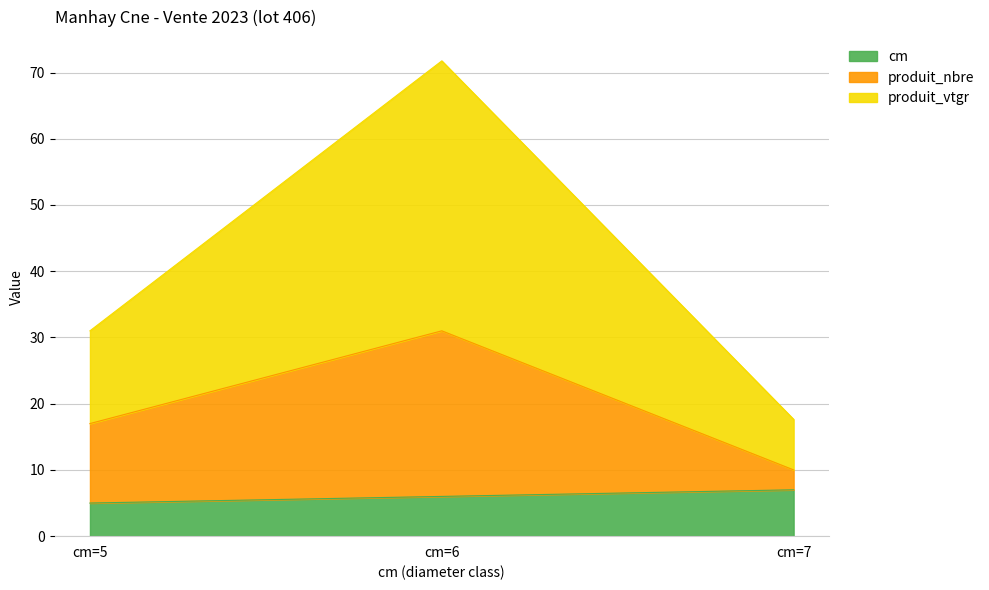

Does the chart have visible grid lines?

Yes